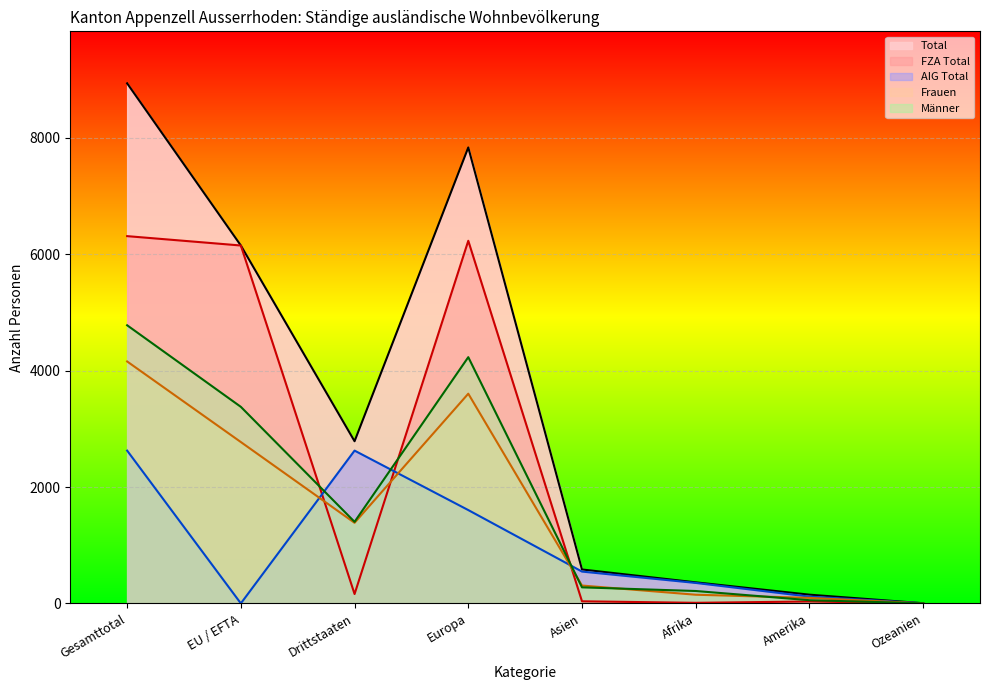

In FZA Total, how many points are higher than both neighbors (excluding endpoints)?

2